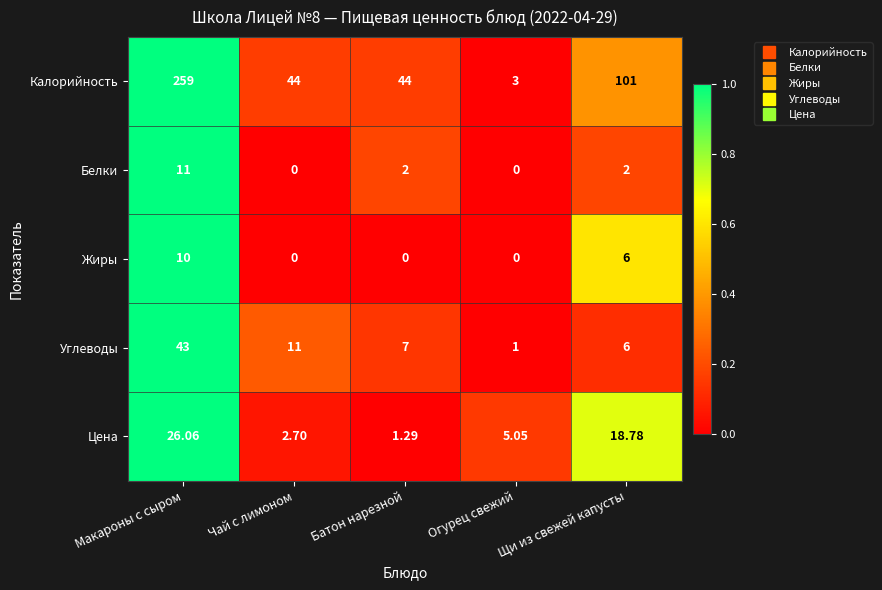

At how many categories does at least one series exceed 0?

5